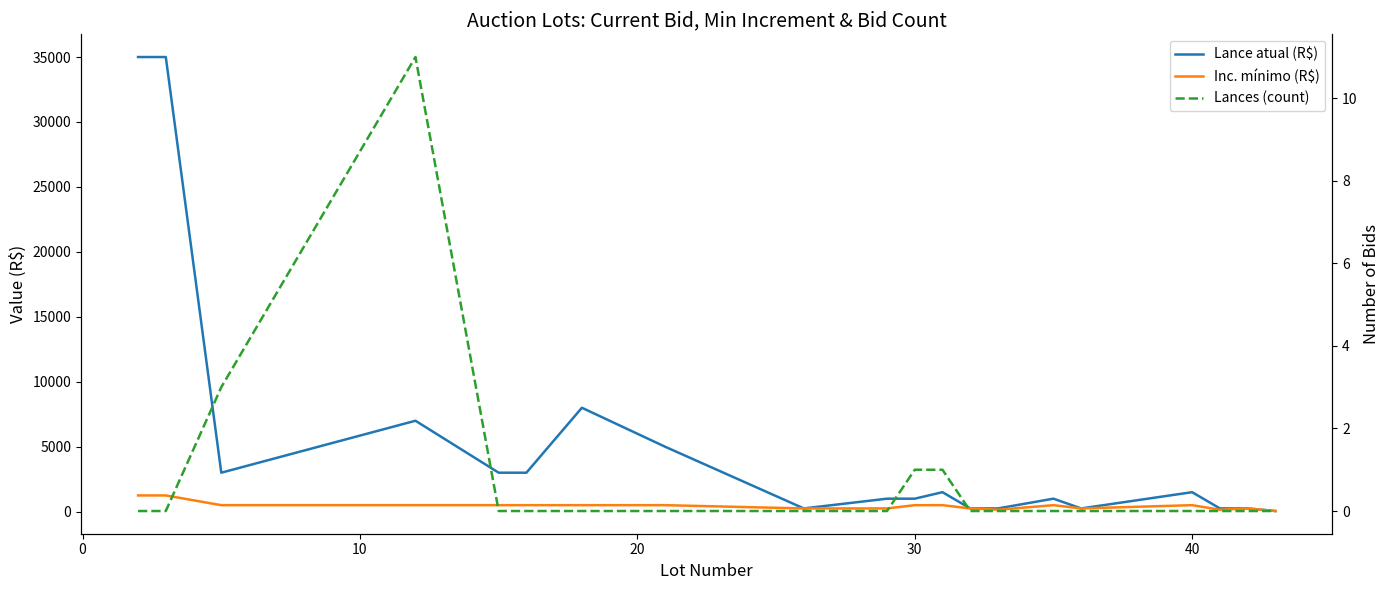

How many data points in Lance atual (R$) are less than 1500?

10